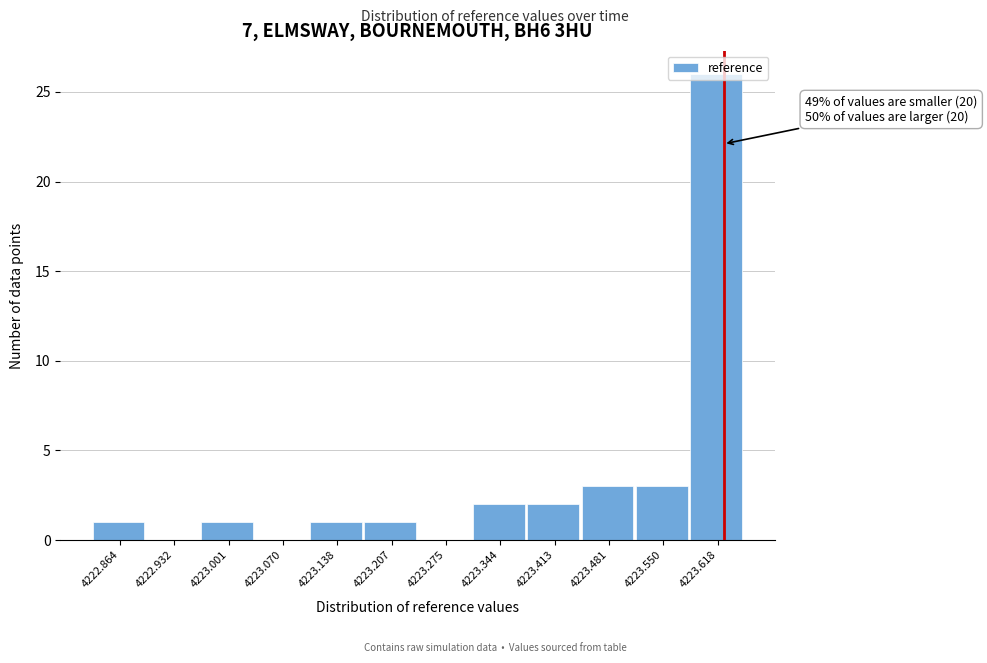

What is the sum of all values?

40